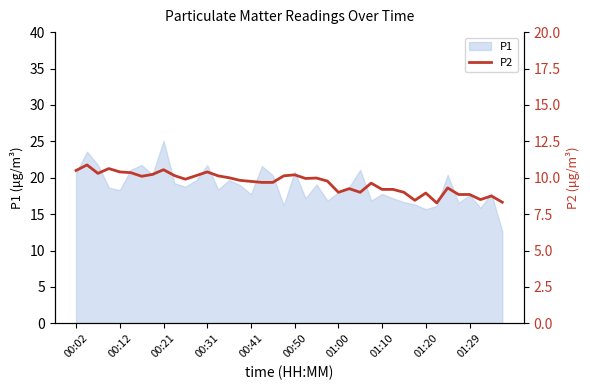

What is the minimum value for P1?

12.6